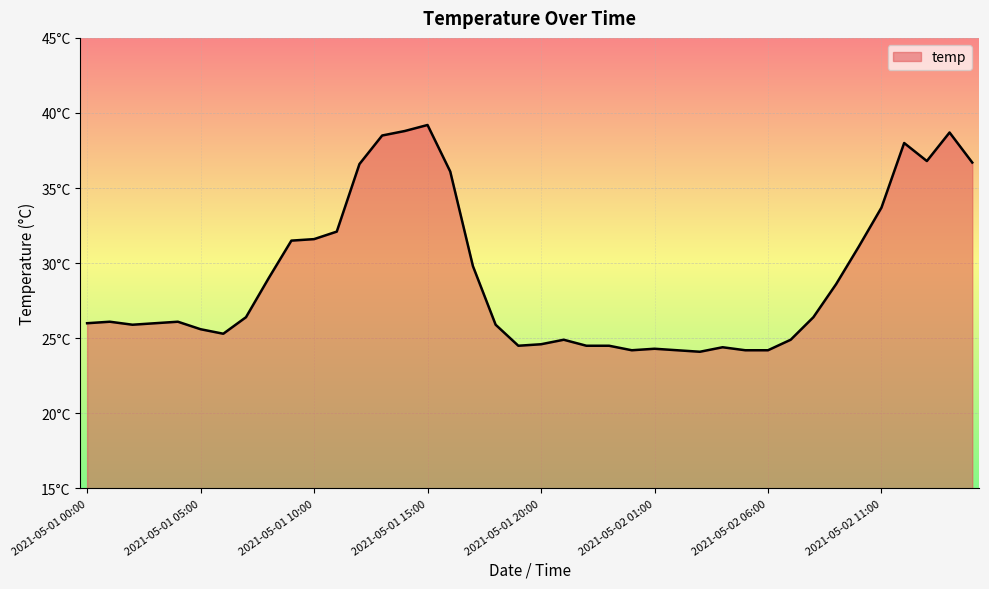

Rank the categories by value from lowest to highest.

2021-05-02 03:00, 2021-05-02 00:00, 2021-05-02 02:00, 2021-05-02 05:00, 2021-05-02 06:00, 2021-05-02 01:00, 2021-05-02 04:00, 2021-05-01 19:00, 2021-05-01 22:00, 2021-05-01 23:00, 2021-05-01 20:00, 2021-05-01 21:00, 2021-05-02 07:00, 2021-05-01 06:00, 2021-05-01 05:00, 2021-05-01 02:00, 2021-05-01 18:00, 2021-05-01 00:00, 2021-05-01 03:00, 2021-05-01 01:00, 2021-05-01 04:00, 2021-05-01 07:00, 2021-05-02 08:00, 2021-05-02 09:00, 2021-05-01 08:00, 2021-05-01 17:00, 2021-05-02 10:00, 2021-05-01 09:00, 2021-05-01 10:00, 2021-05-01 11:00, 2021-05-02 11:00, 2021-05-01 16:00, 2021-05-01 12:00, 2021-05-02 15:00, 2021-05-02 13:00, 2021-05-02 12:00, 2021-05-01 13:00, 2021-05-02 14:00, 2021-05-01 14:00, 2021-05-01 15:00